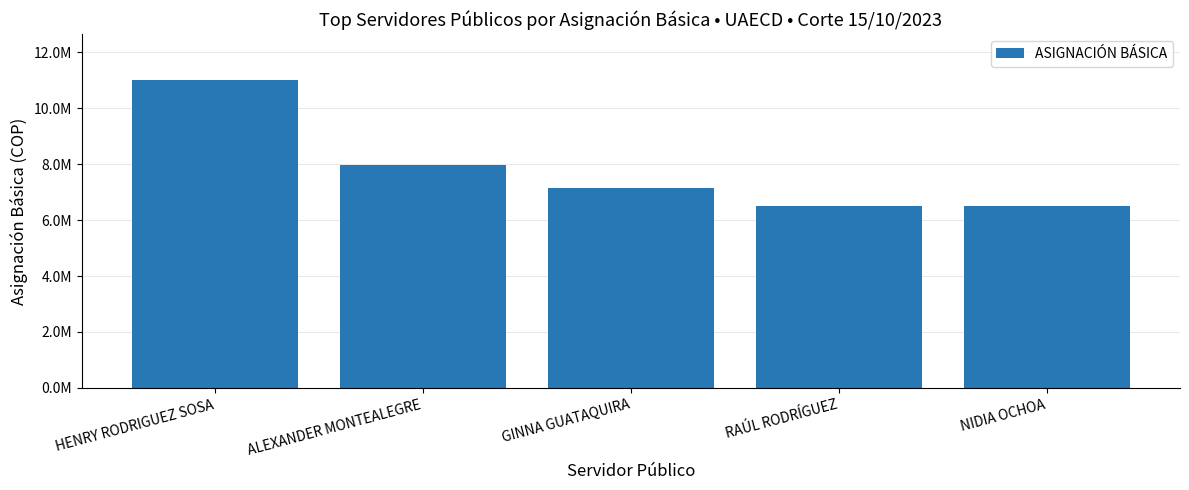

Reading right to left, list all the values displayed in this chart.

6489086	6489086	7161597	7985797	10992953